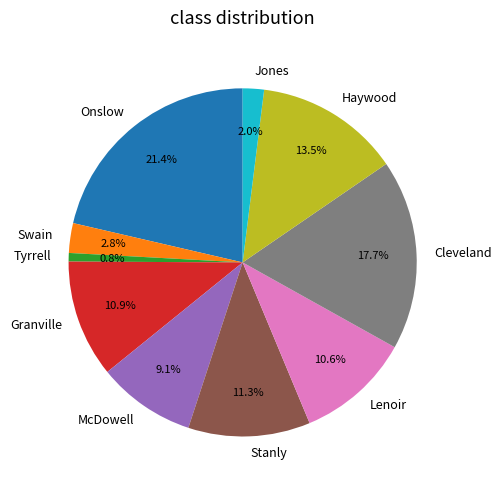

Which slice is the largest?

Onslow